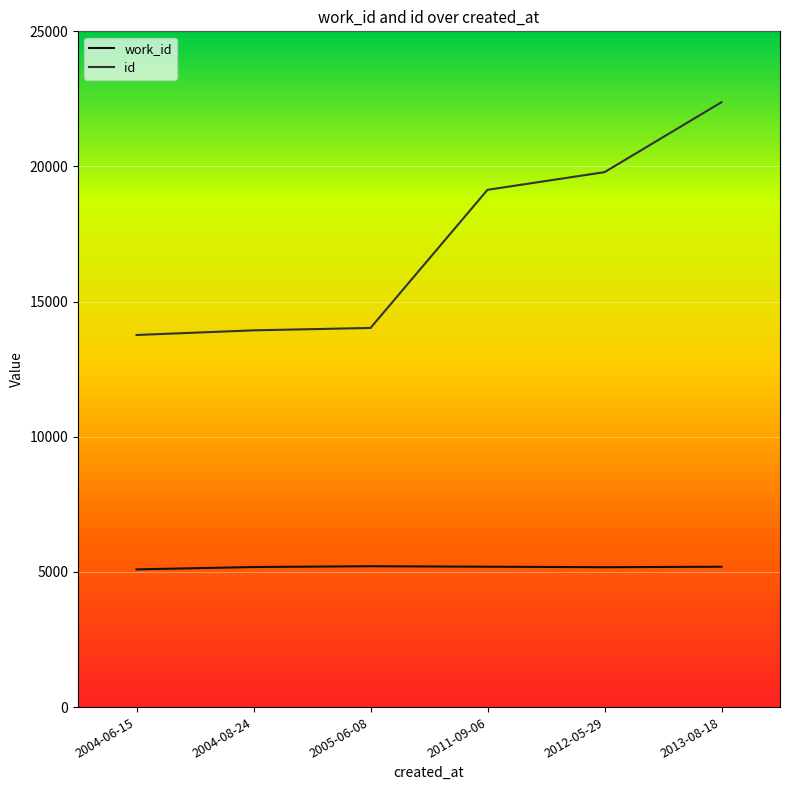

Which series has the largest range (max minus min)?

id